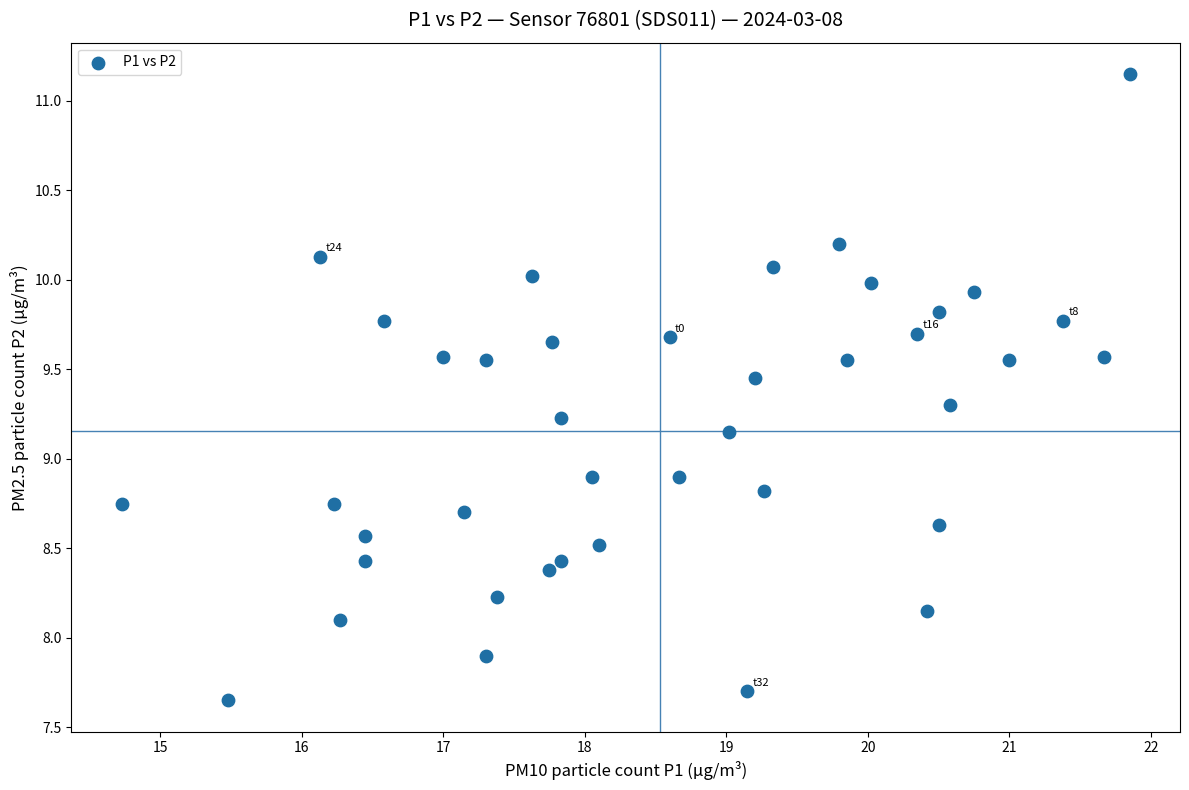

What is the range of X values (max minus min)?

7.1